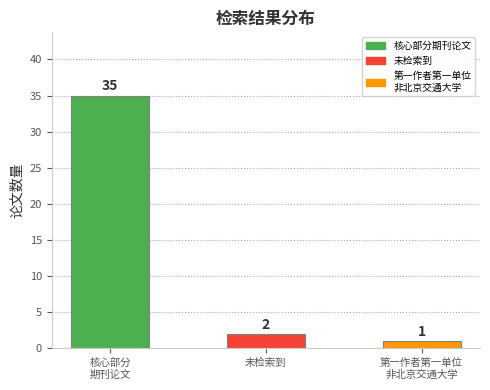

Rank the categories by value from lowest to highest.

第一作者第一单位
非北京交通大学, 未检索到, 核心部分
期刊论文